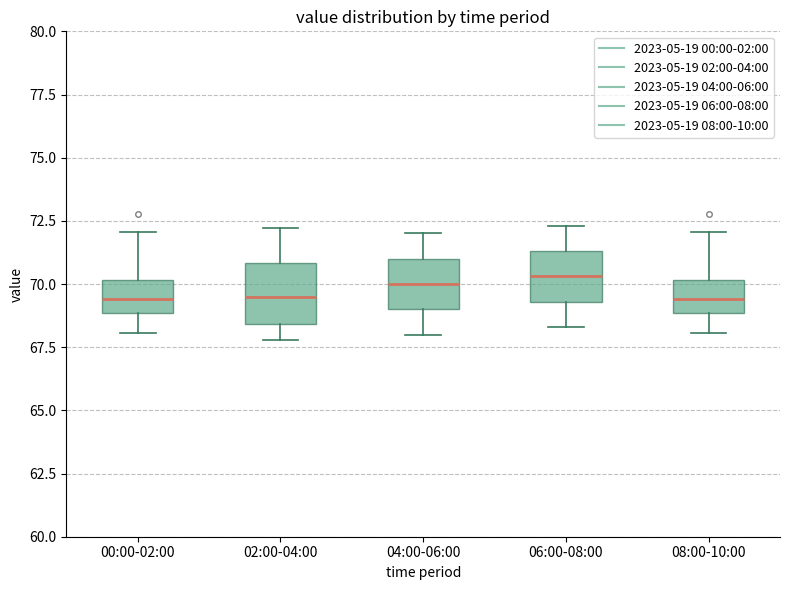

Reading left to right, transcribe this box plot: for each box, give where its median line is, the range the box spans, and where its two whiskers end, as read against the y-axis. The values are not printed on the chart, so give them approximately, as read against the axis.

00:00-02:00: median 69.5, box 69.0 to 70.0, whiskers 68.0 to 72.0
02:00-04:00: median 69.5, box 68.5 to 71.0, whiskers 68.0 to 72.0
04:00-06:00: median 70.0, box 69.0 to 71.0, whiskers 68.0 to 72.0
06:00-08:00: median 70.5, box 69.5 to 71.5, whiskers 68.5 to 72.5
08:00-10:00: median 69.5, box 69.0 to 70.0, whiskers 68.0 to 72.0